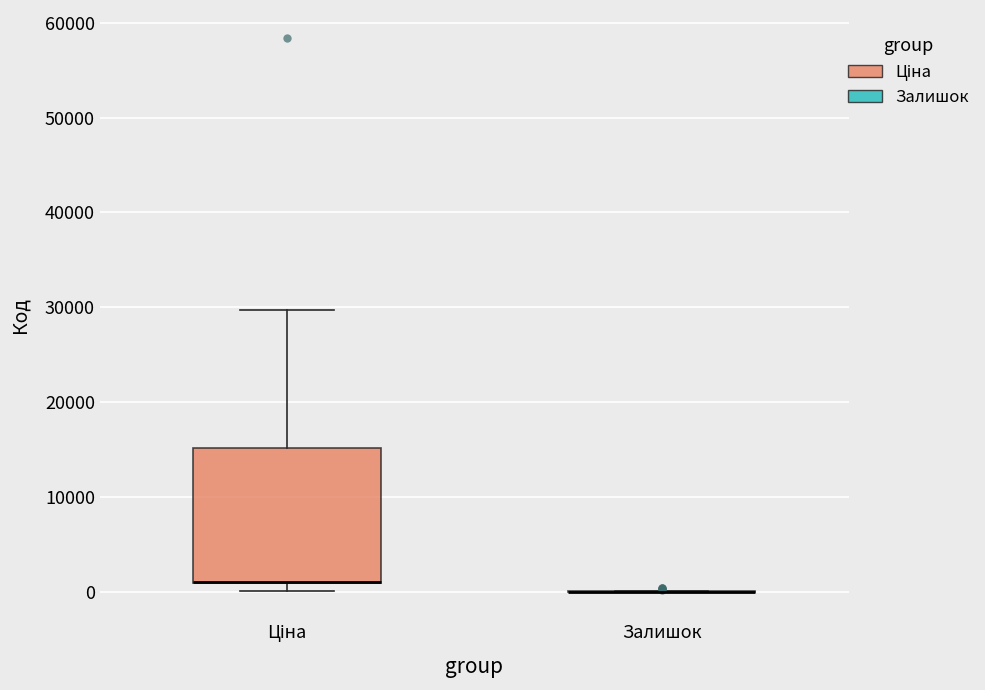

Which box is the tallest, from its lower edge to its upper edge?

Ціна